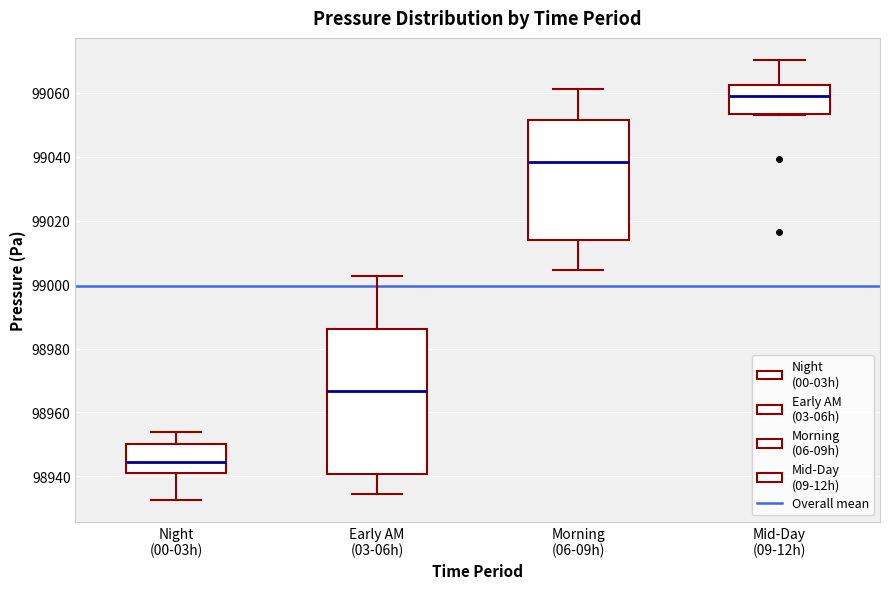

Reading left to right, transcribe this box plot: for each box, give where its median line is, the range the box spans, and where its two whiskers end, as read against the y-axis. The values are not printed on the chart, so give them approximately, as read against the axis.

Night (00-03h): median 98944, box 98940 to 98950, whiskers 98932 to 98954
Early AM (03-06h): median 98966, box 98940 to 98986, whiskers 98934 to 99002
Morning (06-09h): median 99038, box 99014 to 99052, whiskers 99004 to 99062
Mid-Day (09-12h): median 99060, box 99054 to 99062, whiskers 99054 to 99070